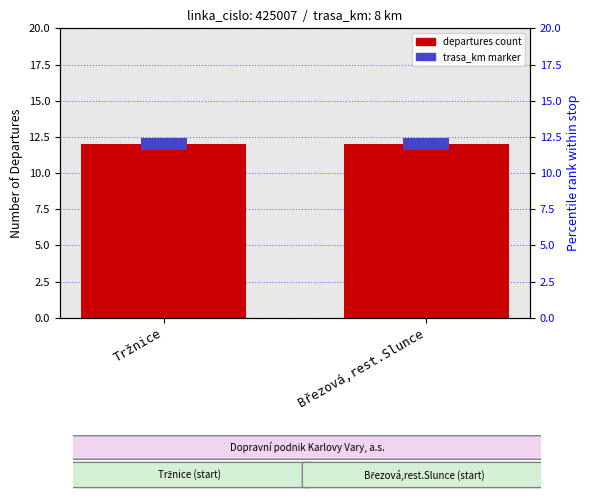

Rank the series by their maximum value, from highest to lowest.

departures count, trasa_km (percentile)